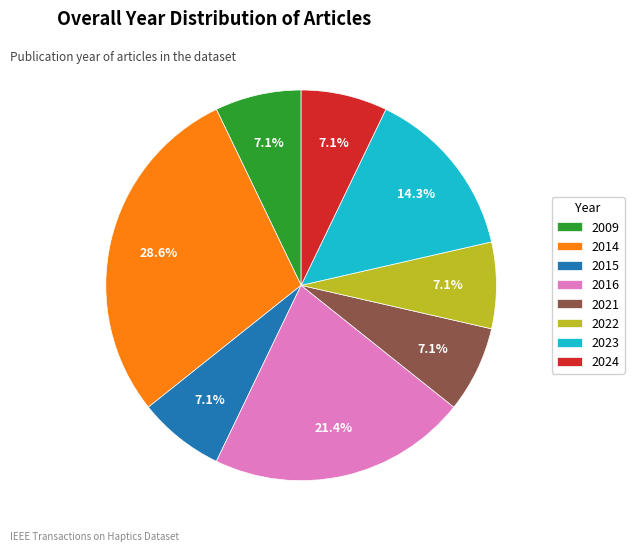

How many segments does this pie chart have?

8